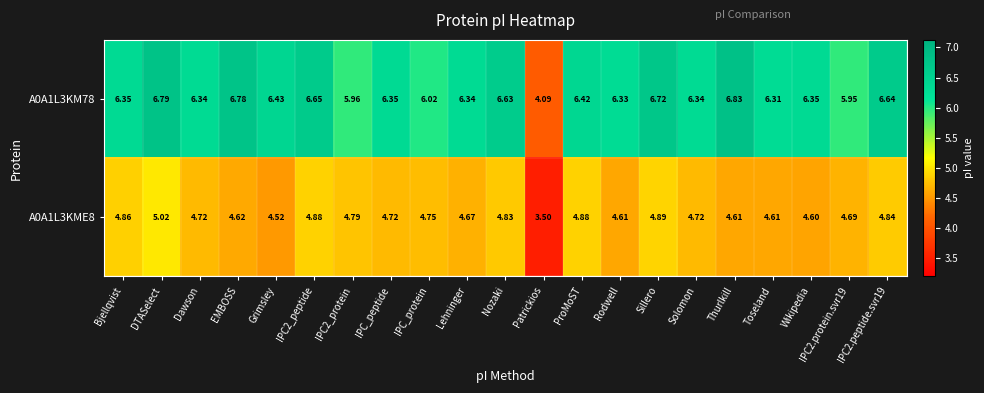

Between IPC2_protein and ProMoST, which series saw the biggest shift?

A0A1L3KM78